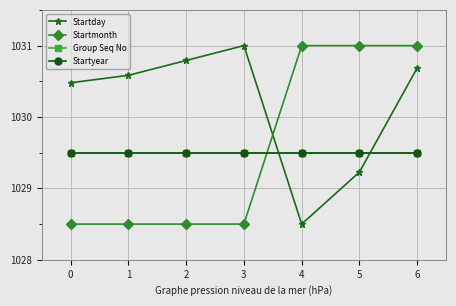

True or false: Group Seq No has more than 2 points higher than both neighbors.

False